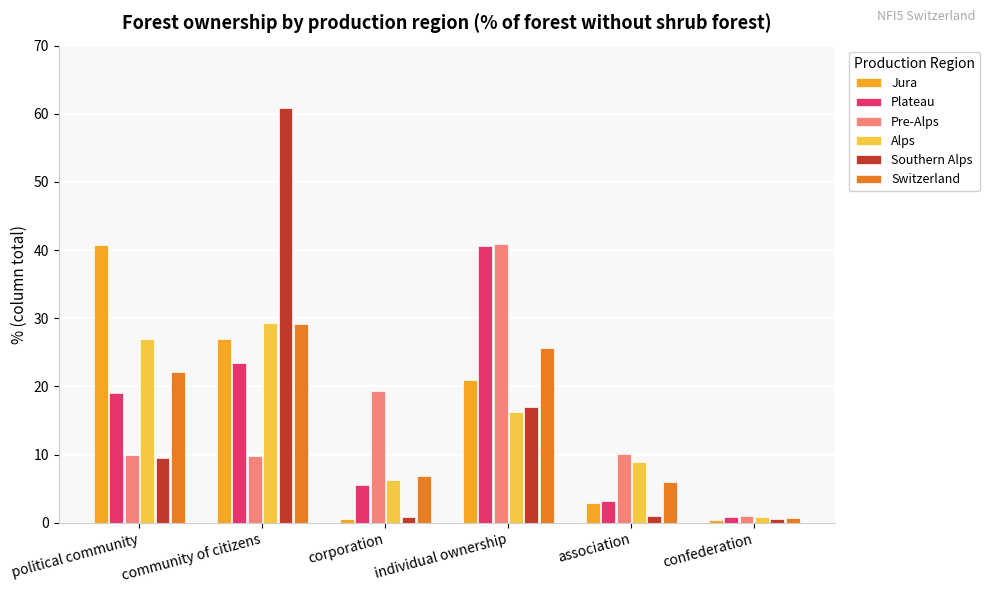

True or false: Pre-Alps has a value of 9.8 at community of citizens.

True